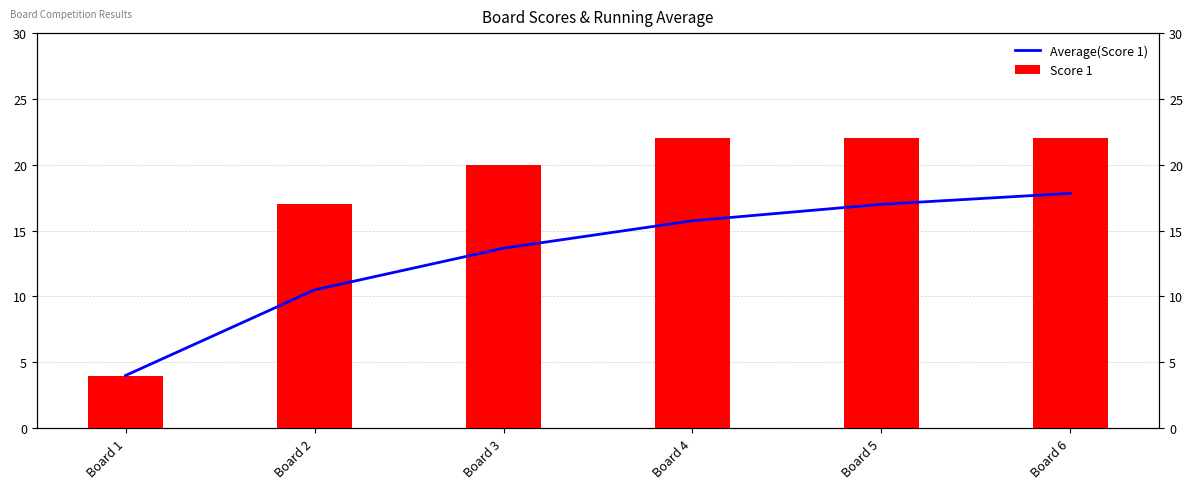

Which series has the widest spread of values?

Score 1